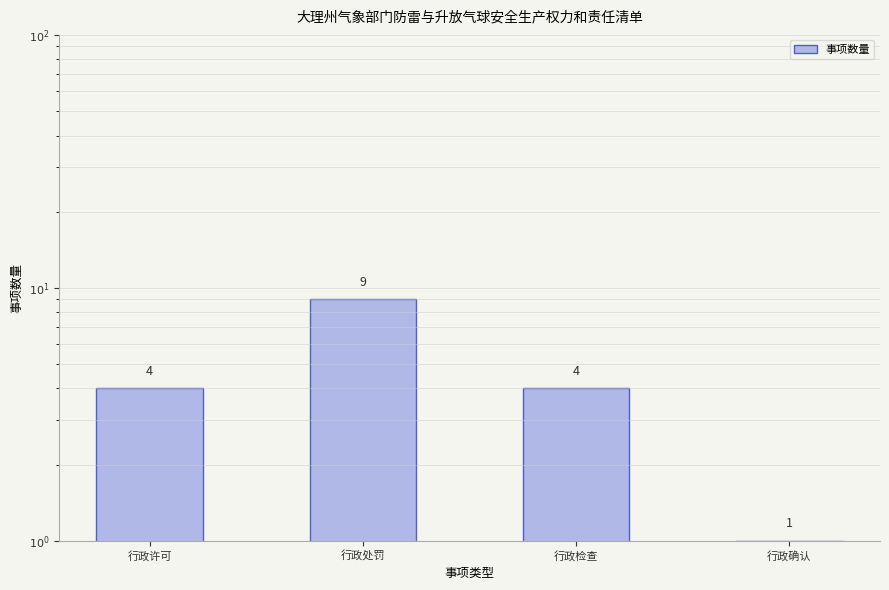

What is the greatest value displayed?

9